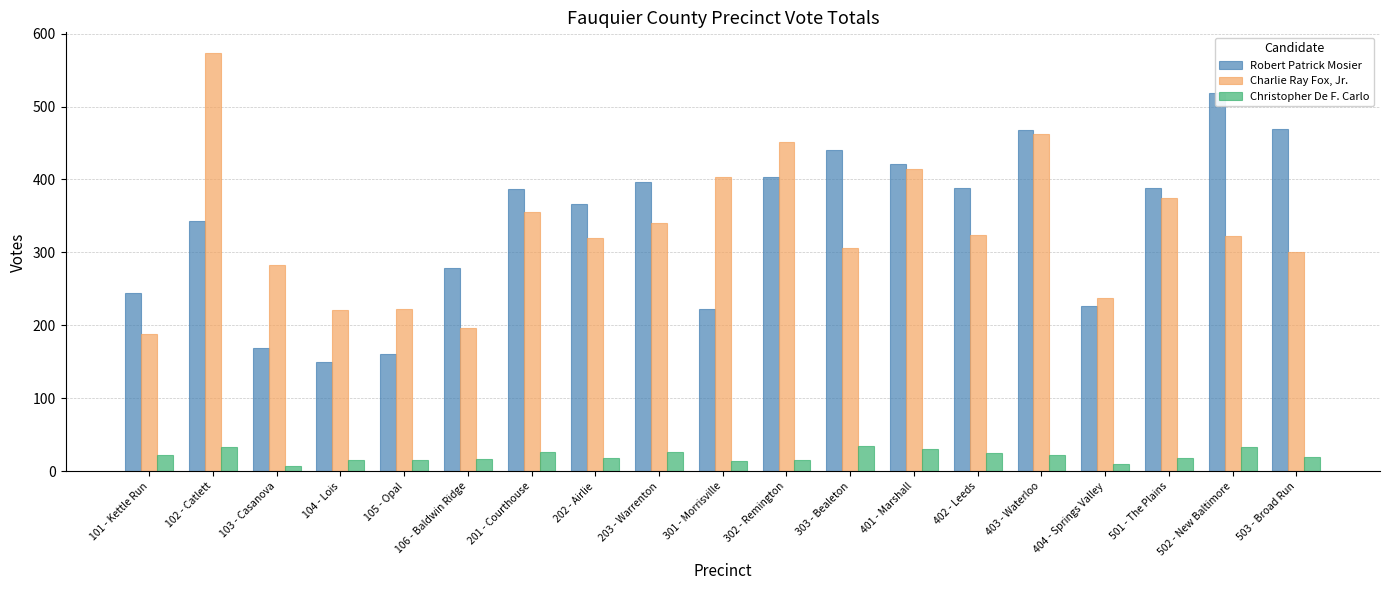

Is the value of Christopher De F. Carlo at 106 - Baldwin Ridge greater than the value of Robert Patrick Mosier at 106 - Baldwin Ridge?

No